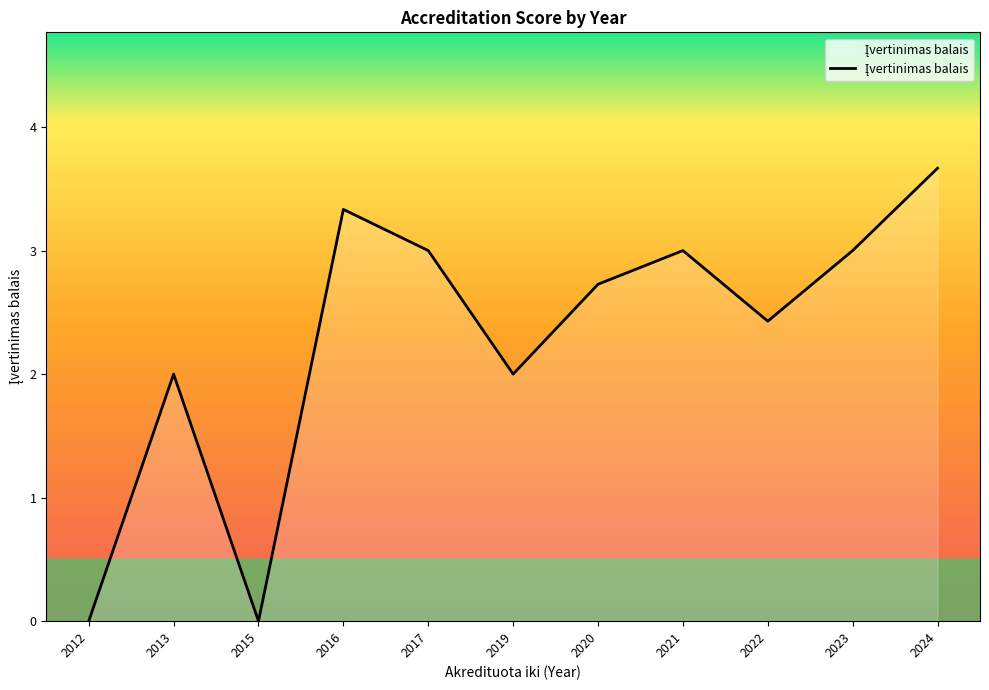

True or false: the data shows 3.0 at 2021.

True